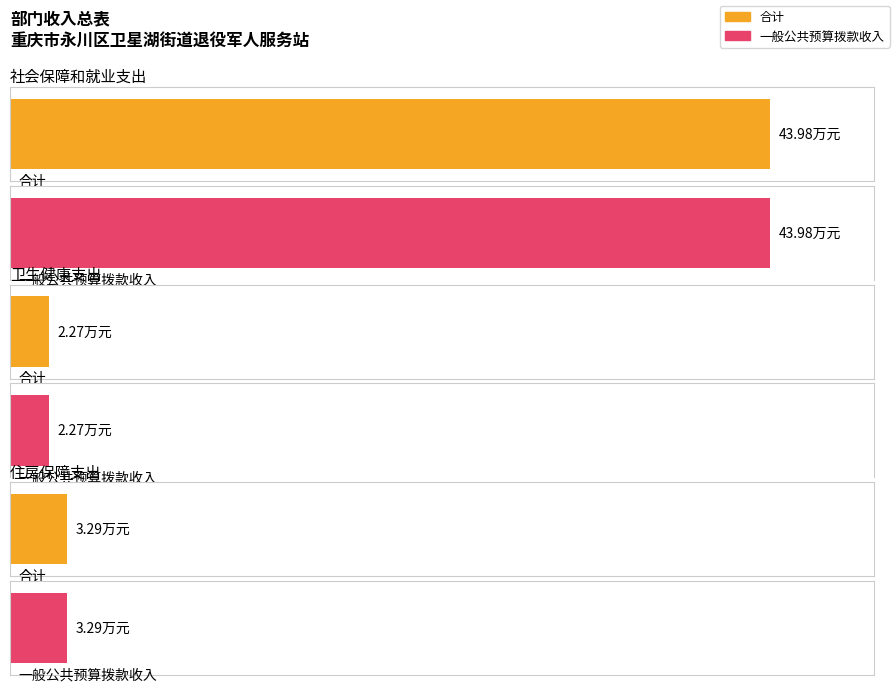

Which series has the largest range (max minus min)?

合计